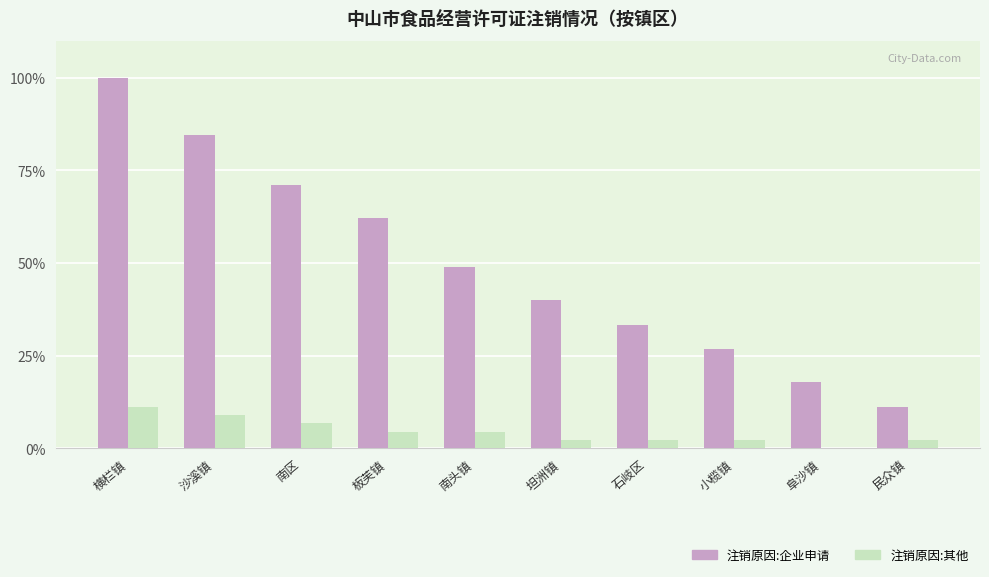

What is the sum of the 注销原因:其他 values at 民众镇 and 坦洲镇?

4.4